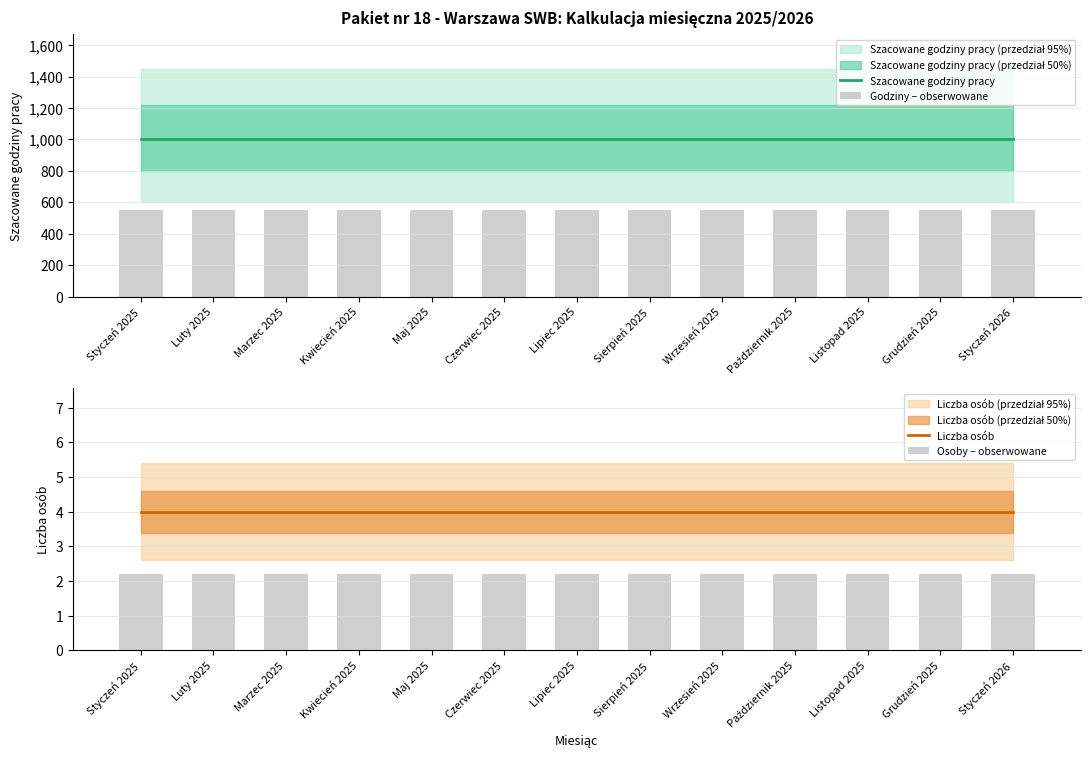

Reading right to left, what are all the values shown in this chart?

Szacowane godziny pracy: Styczeń 2026=1000.0	Grudzień 2025=1000.0	Listopad 2025=1000.0	Październik 2025=1000.0	Wrzesień 2025=1000.0	Sierpień 2025=1000.0	Lipiec 2025=1000.0	Czerwiec 2025=1000.0	Maj 2025=1000.0	Kwiecień 2025=1000.0	Marzec 2025=1000.0	Luty 2025=1000.0	Styczeń 2025=1000.0
Godziny – obserwowane: Styczeń 2026=550.0	Grudzień 2025=550.0	Listopad 2025=550.0	Październik 2025=550.0	Wrzesień 2025=550.0	Sierpień 2025=550.0	Lipiec 2025=550.0	Czerwiec 2025=550.0	Maj 2025=550.0	Kwiecień 2025=550.0	Marzec 2025=550.0	Luty 2025=550.0	Styczeń 2025=550.0
Liczba osób: Styczeń 2026=4.0	Grudzień 2025=4.0	Listopad 2025=4.0	Październik 2025=4.0	Wrzesień 2025=4.0	Sierpień 2025=4.0	Lipiec 2025=4.0	Czerwiec 2025=4.0	Maj 2025=4.0	Kwiecień 2025=4.0	Marzec 2025=4.0	Luty 2025=4.0	Styczeń 2025=4.0
Osoby – obserwowane: Styczeń 2026=2.2	Grudzień 2025=2.2	Listopad 2025=2.2	Październik 2025=2.2	Wrzesień 2025=2.2	Sierpień 2025=2.2	Lipiec 2025=2.2	Czerwiec 2025=2.2	Maj 2025=2.2	Kwiecień 2025=2.2	Marzec 2025=2.2	Luty 2025=2.2	Styczeń 2025=2.2